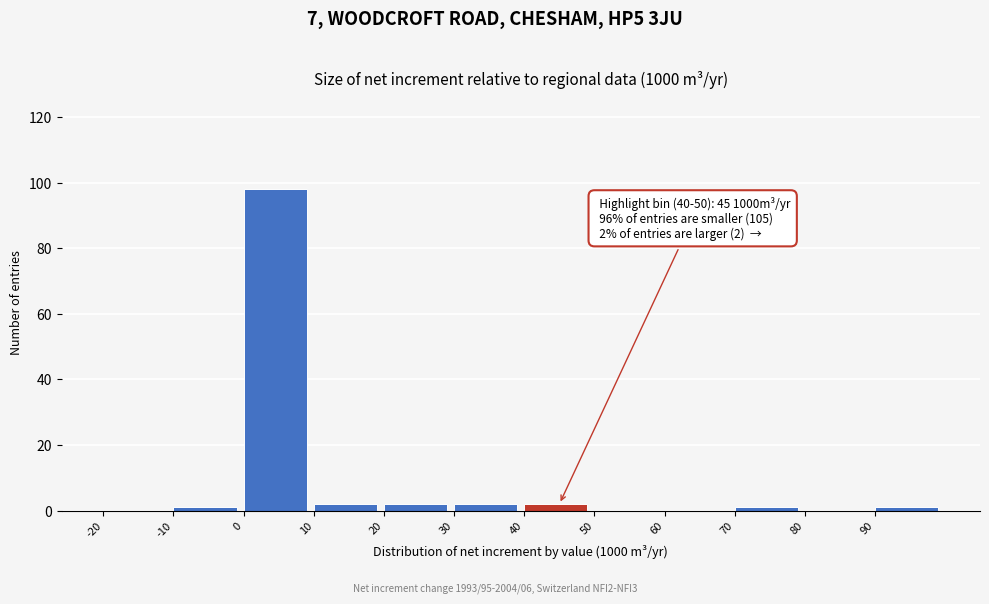

Over which range of the x-axis is the bar tallest?

0 to 10